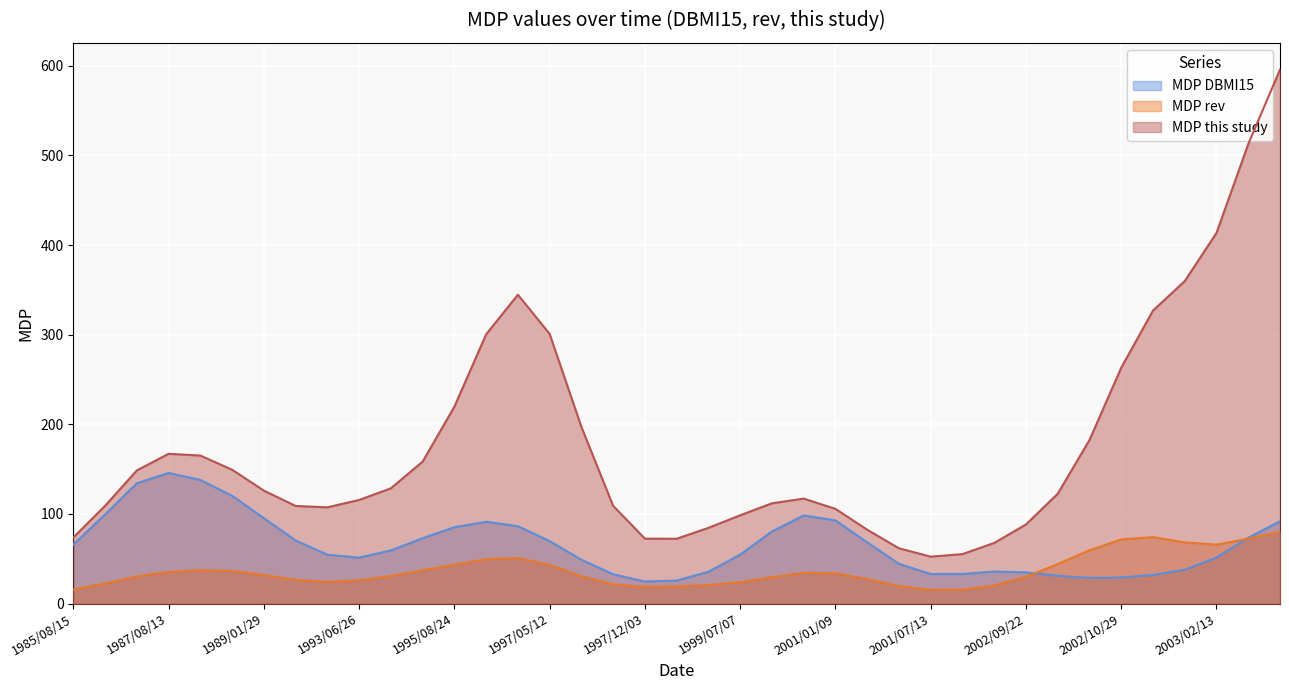

What is the sum of the MDP this study values at 2000/03/11 and 1988/01/08?

459